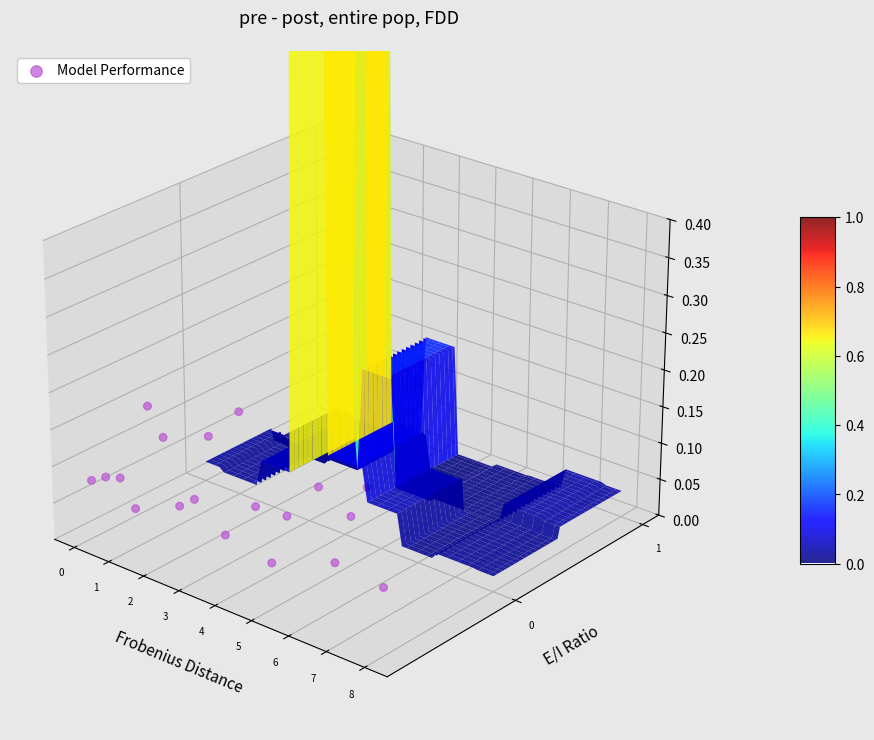

Which label corresponds to the largest value in the chart?

4